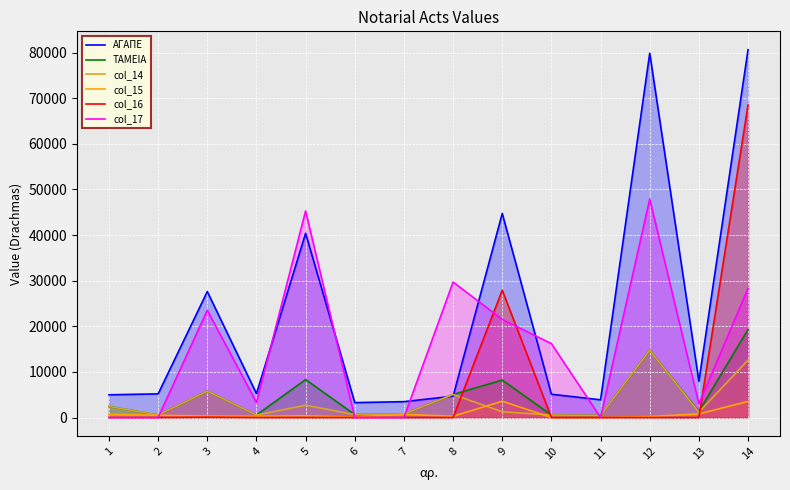

What is the difference between the col_15 values at 12 and 10?

196.0